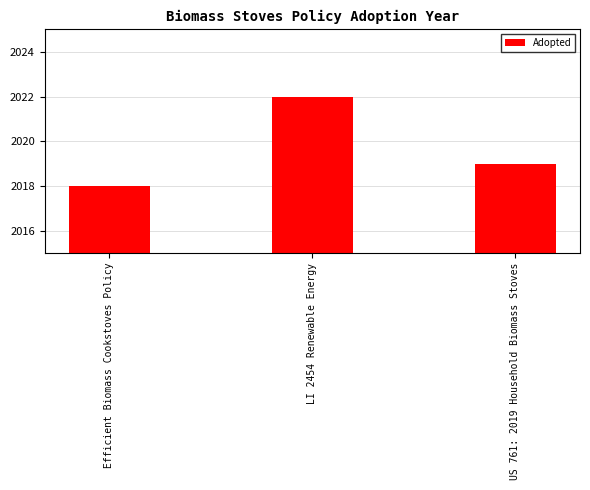

What is the label of the 3rd bar from the left?

US 761: 2019 Household Biomass Stoves